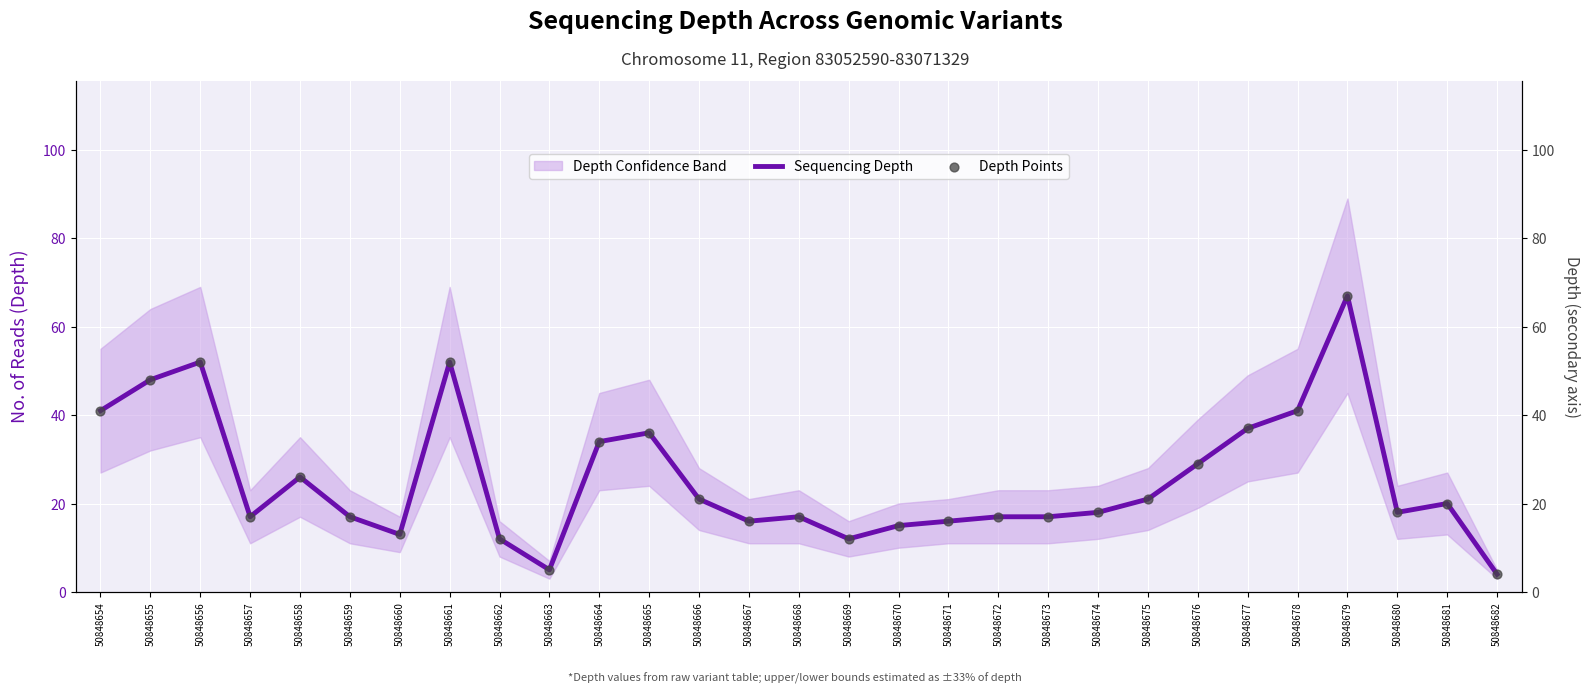

What is the lowest value of the Sequencing Depth series?

4